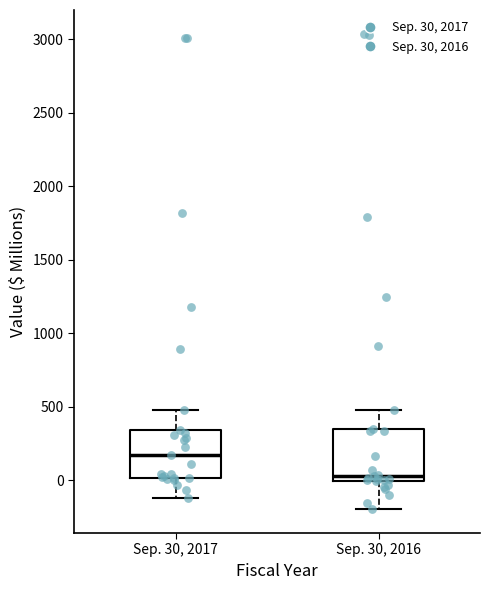

Where is the upper edge of the box for Sep. 30, 2017 on the y-axis? The values are not printed on the chart, so give them approximately, as read against the axis.

350